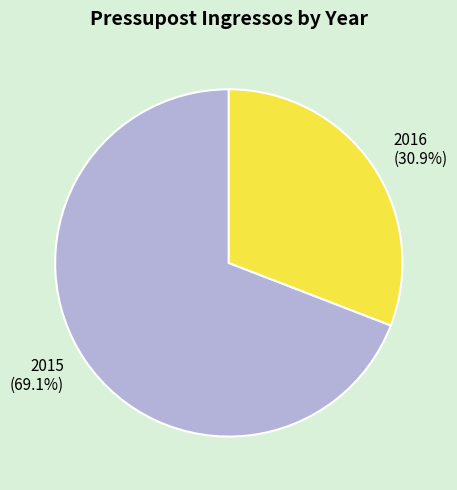

The 2015 slice represents 69% of the pie. True or false?

True